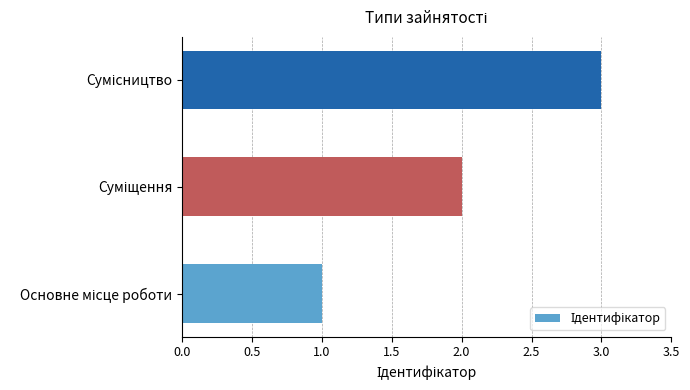

How many data points are less than 2?

1